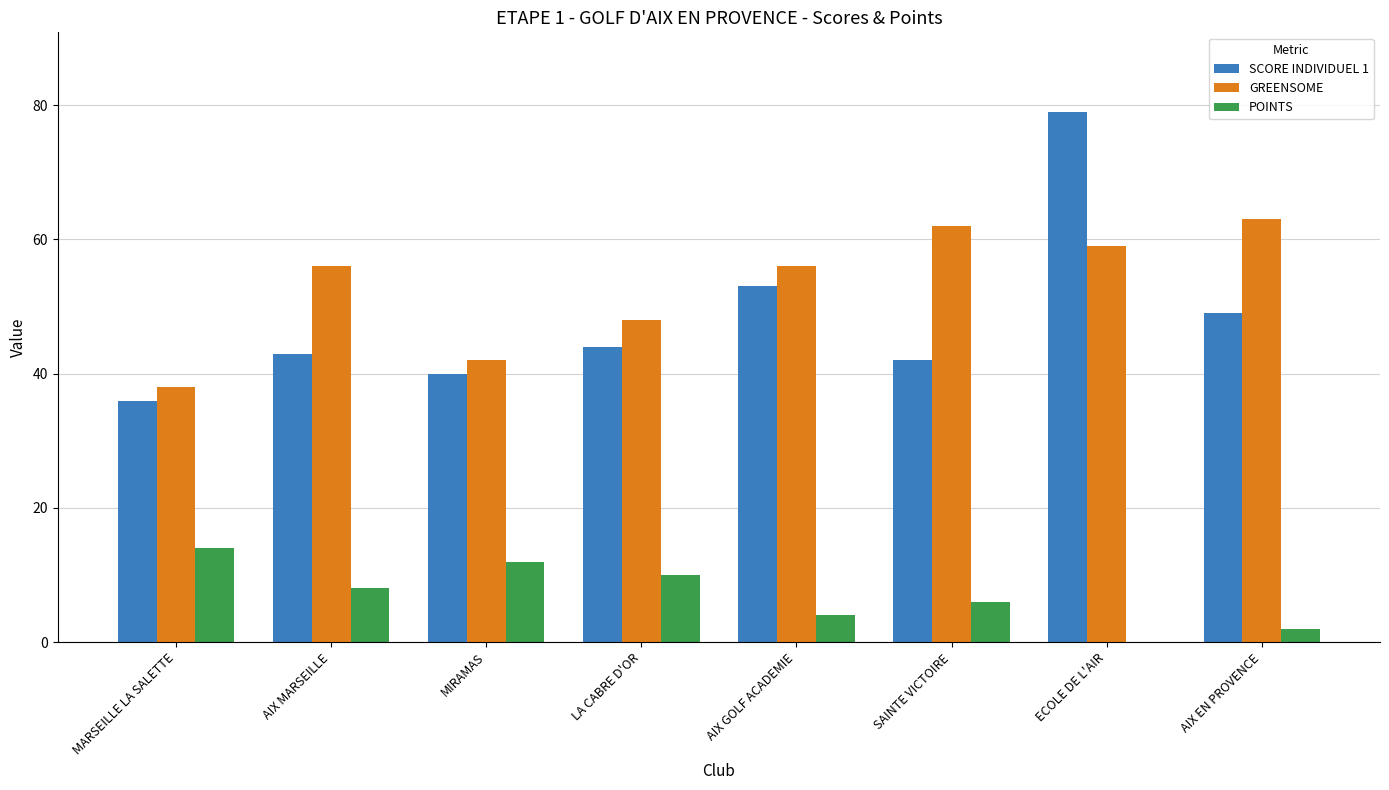

Where is GREENSOME nearest to the value 50?

LA CABRE D'OR